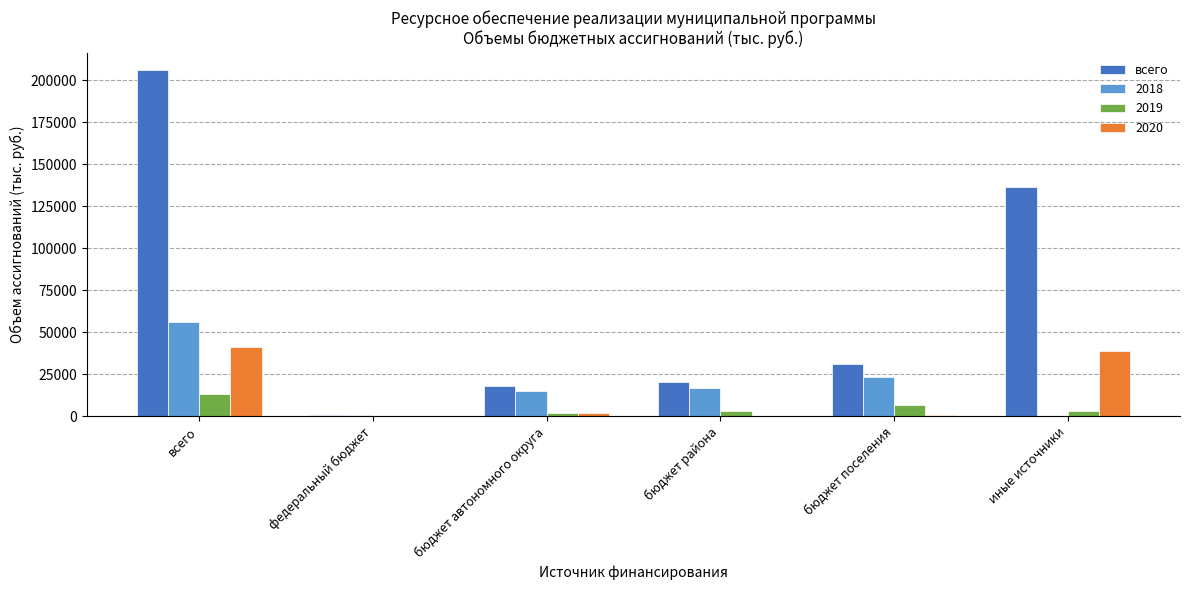

At which label is всего closest to 103554?

иные источники